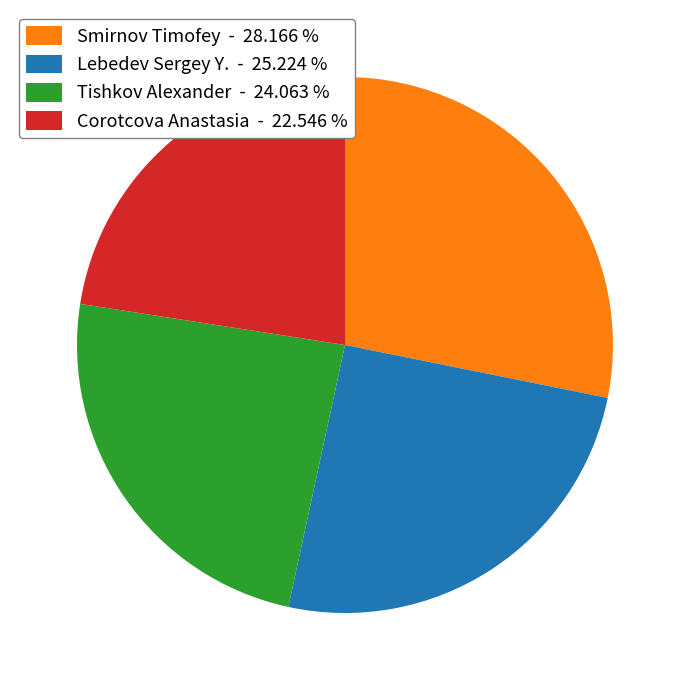

How many segments does this pie chart have?

4